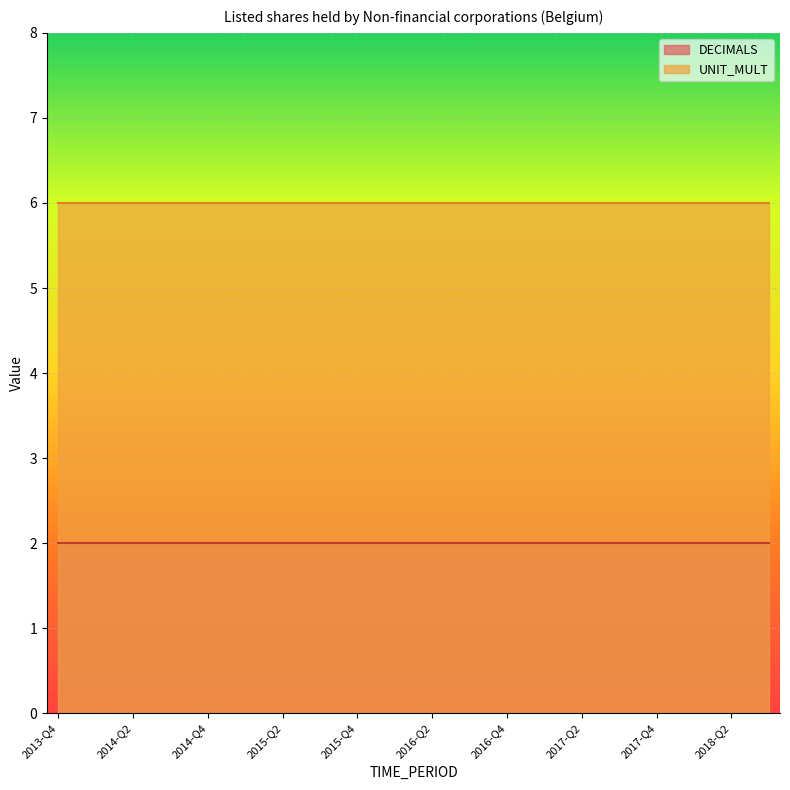

Is it true that DECIMALS equals 1 at 2013-Q4?

False